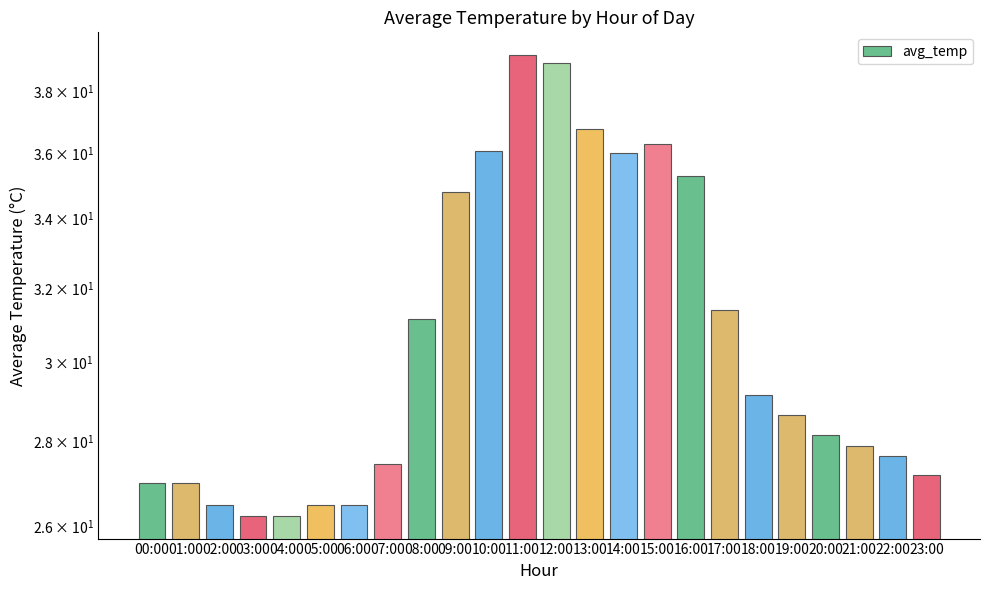

Reading right to left, what are all the values shown in this chart?

23:00=27.2	22:00=27.6	21:00=27.9	20:00=28.1	19:00=28.6	18:00=29.1	17:00=31.4	16:00=35.3	15:00=36.3	14:00=36.0	13:00=36.8	12:00=39.0	11:00=39.2	10:00=36.0	09:00=34.8	08:00=31.1	07:00=27.4	06:00=26.5	05:00=26.5	04:00=26.2	03:00=26.2	02:00=26.5	01:00=27.0	00:00=27.0